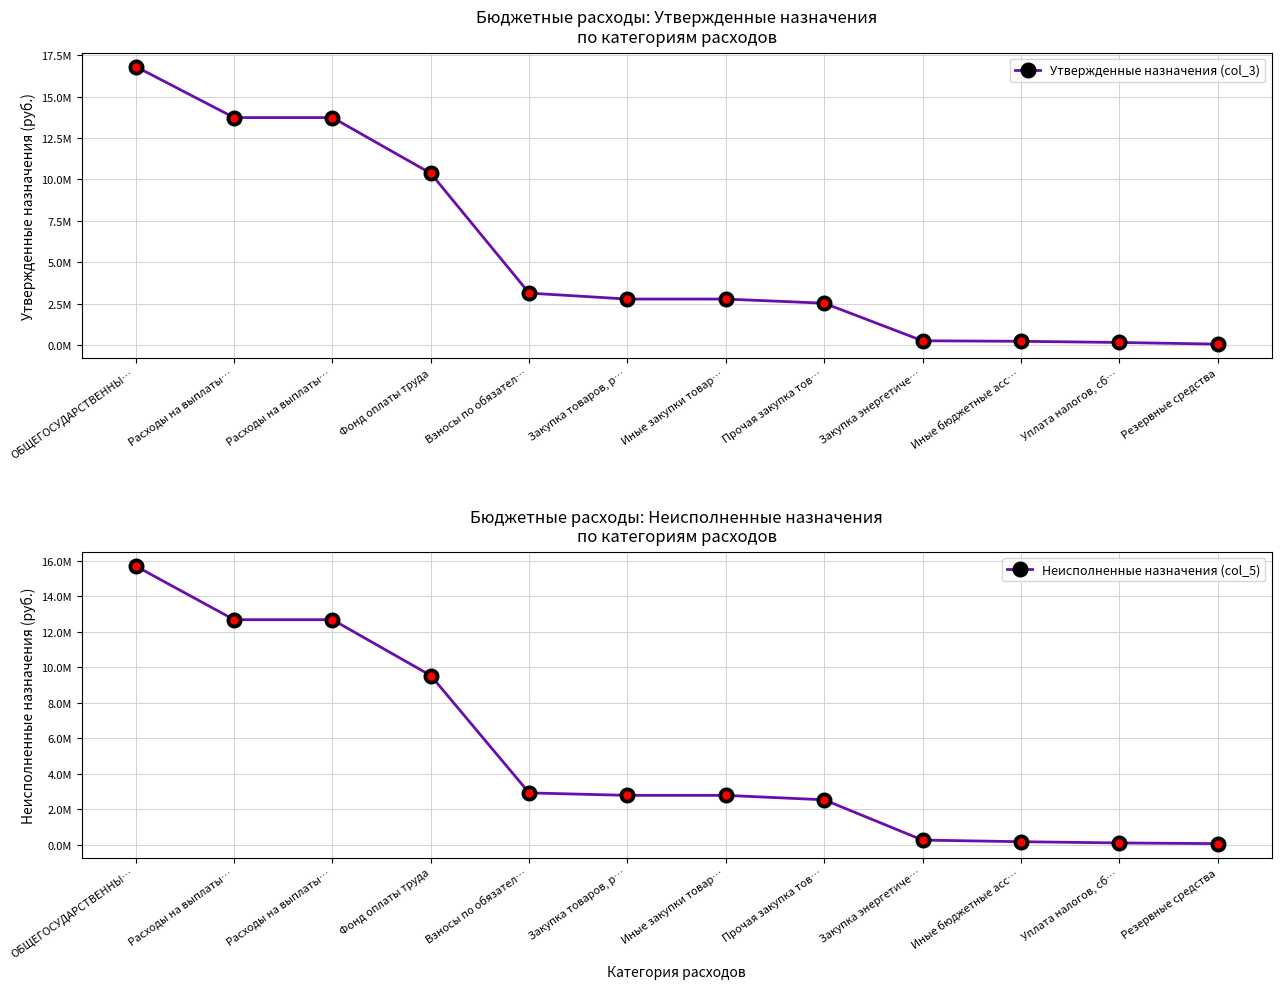

At which category is the sum across all series the highest?

ОБЩЕГОСУДАРСТВЕННЫ…